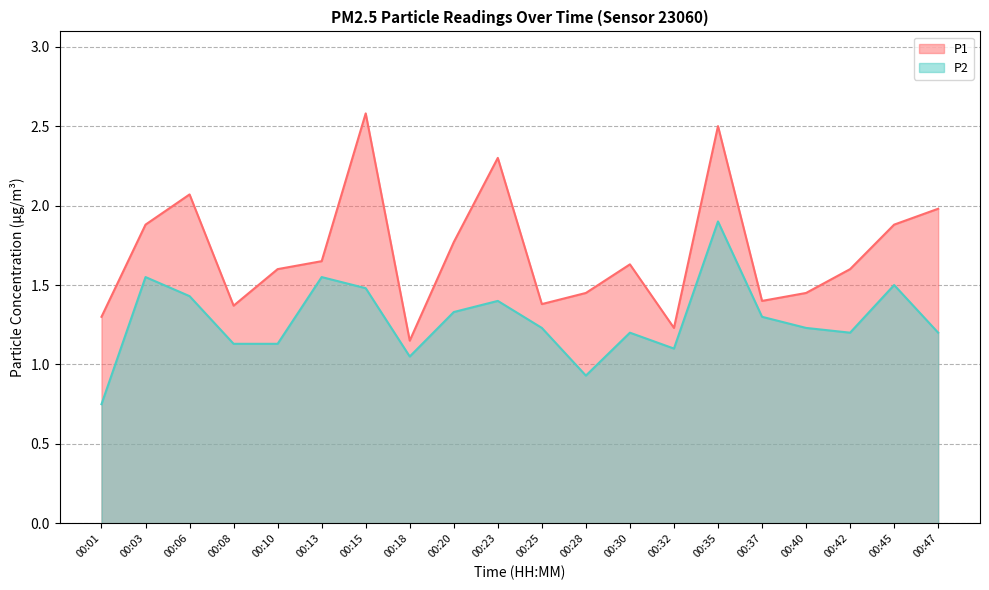

The value of P1 at 00:37 is 1.4. True or false?

True